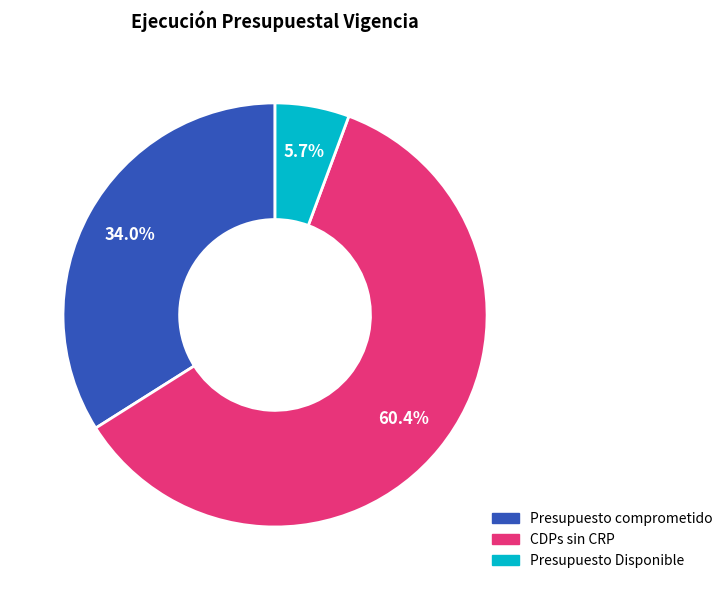

To the nearest percent, what is the combined percentage of Presupuesto comprometido and CDPs sin CRP?

94%